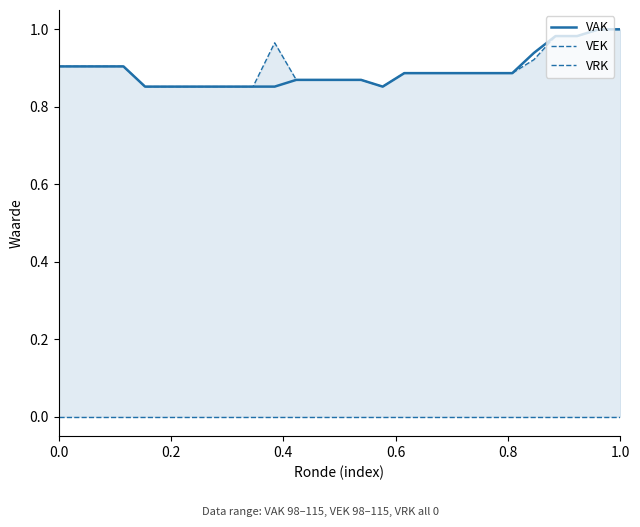

In VEK, how many points are higher than both neighbors (excluding endpoints)?

1